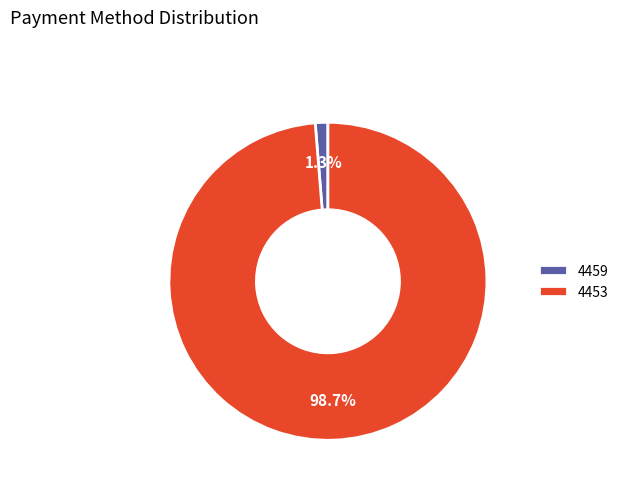

Rank the categories by value from lowest to highest.

4459, 4453